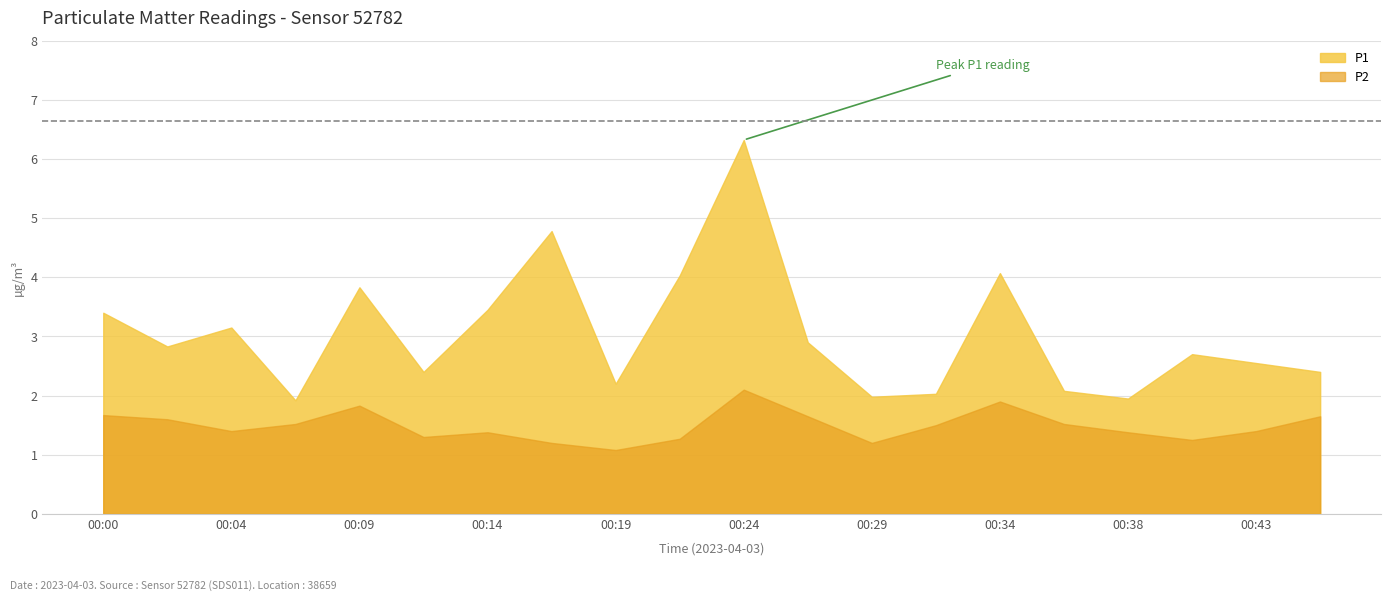

Rank the series at 00:02 from highest to lowest value.

P1, P2